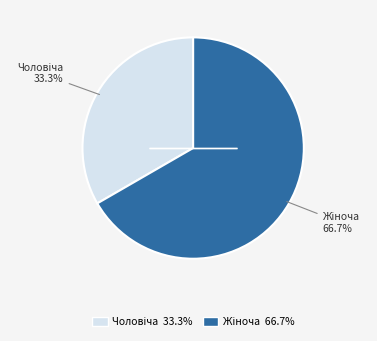

Is there any slice that represents more than half of the pie?

Yes